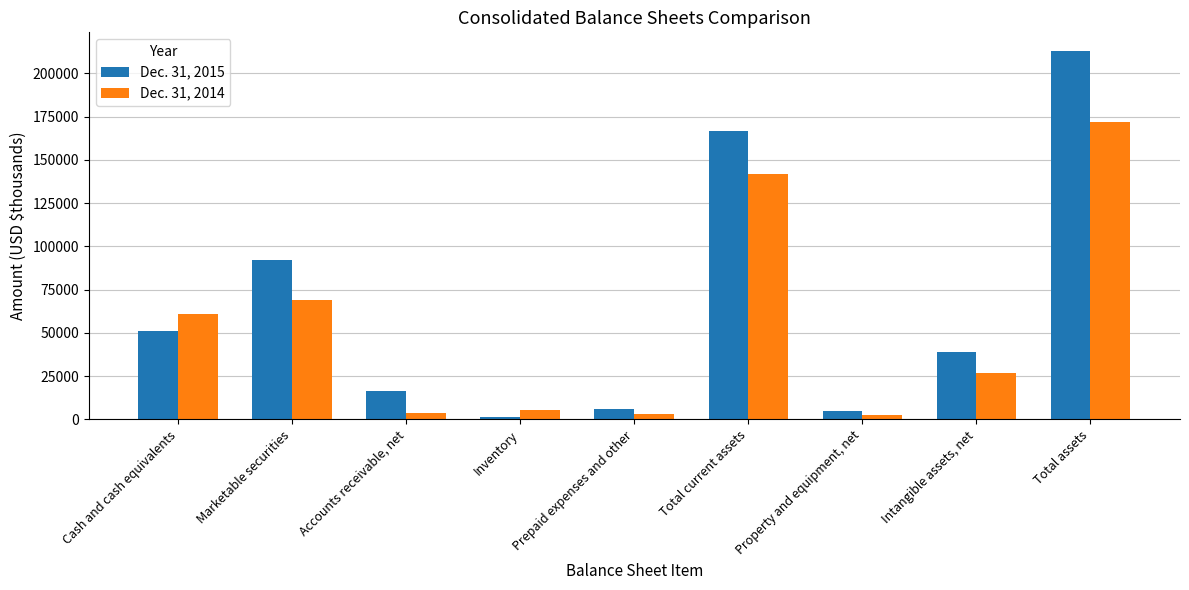

How many bars are there in each group?

2